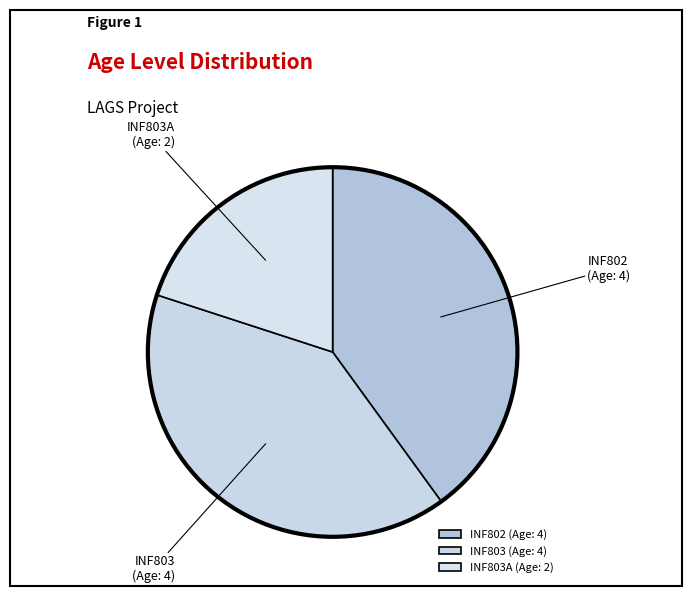

How many slices are in this pie chart?

3